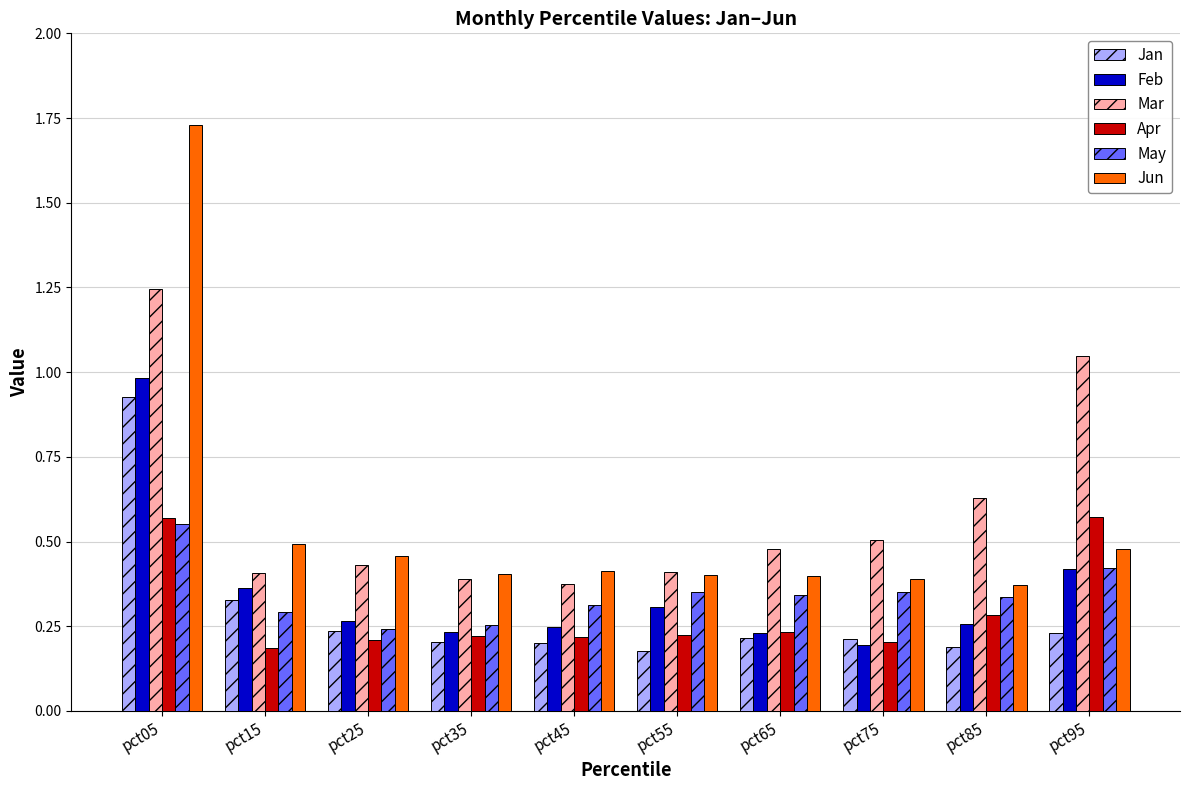

True or false: Mar has a value of 0.5 at pct75.

True